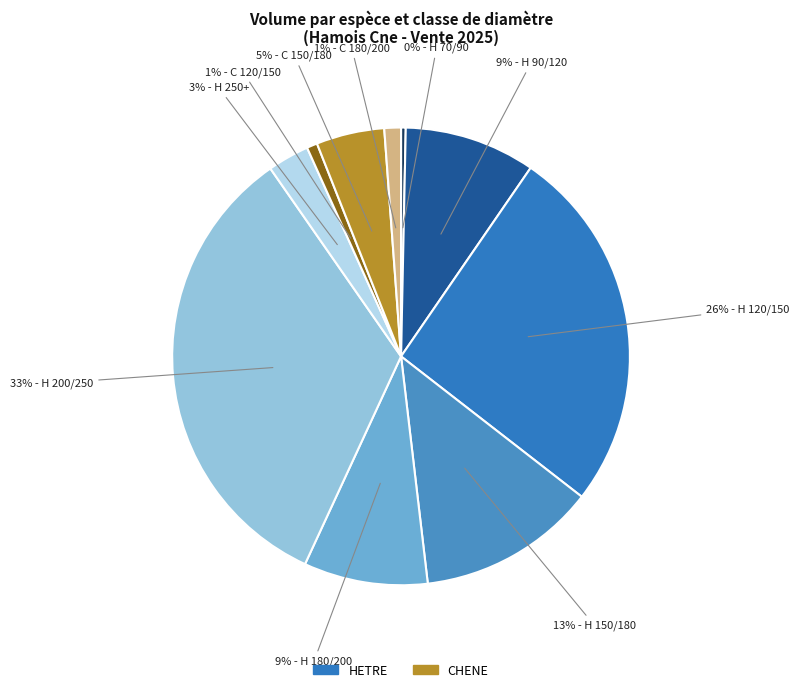

How many segments does this pie chart have?

10